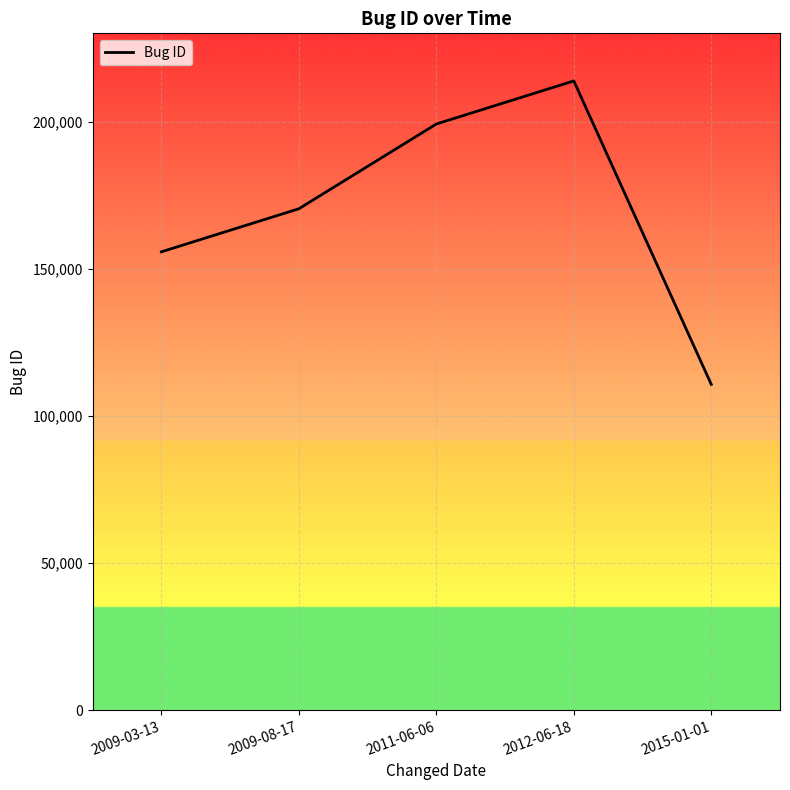

What is the smallest value displayed?

110695